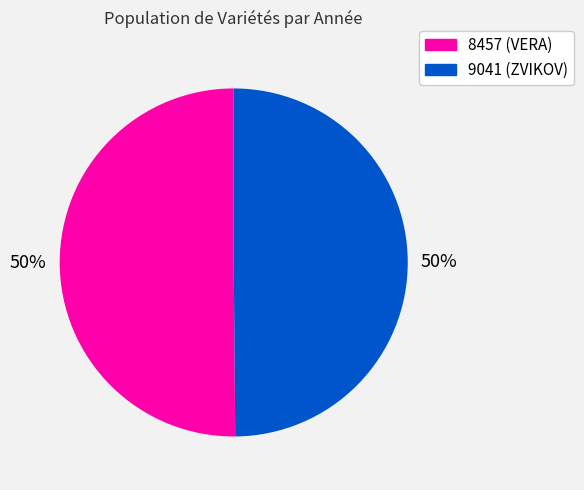

Count the number of slices in the pie.

2